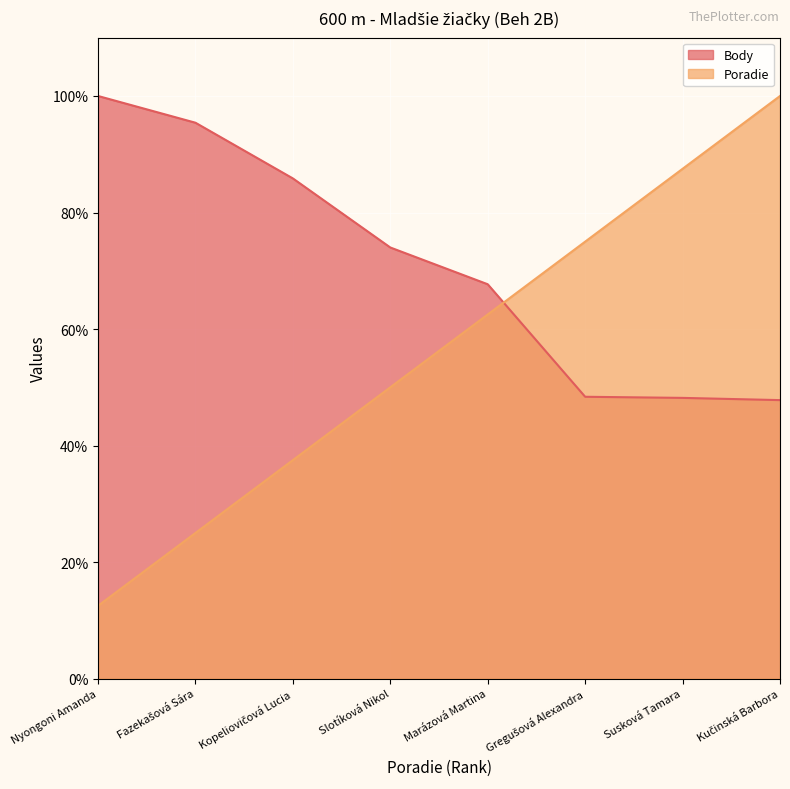

At which category is the sum across all series the highest?

Kučinská Barbora